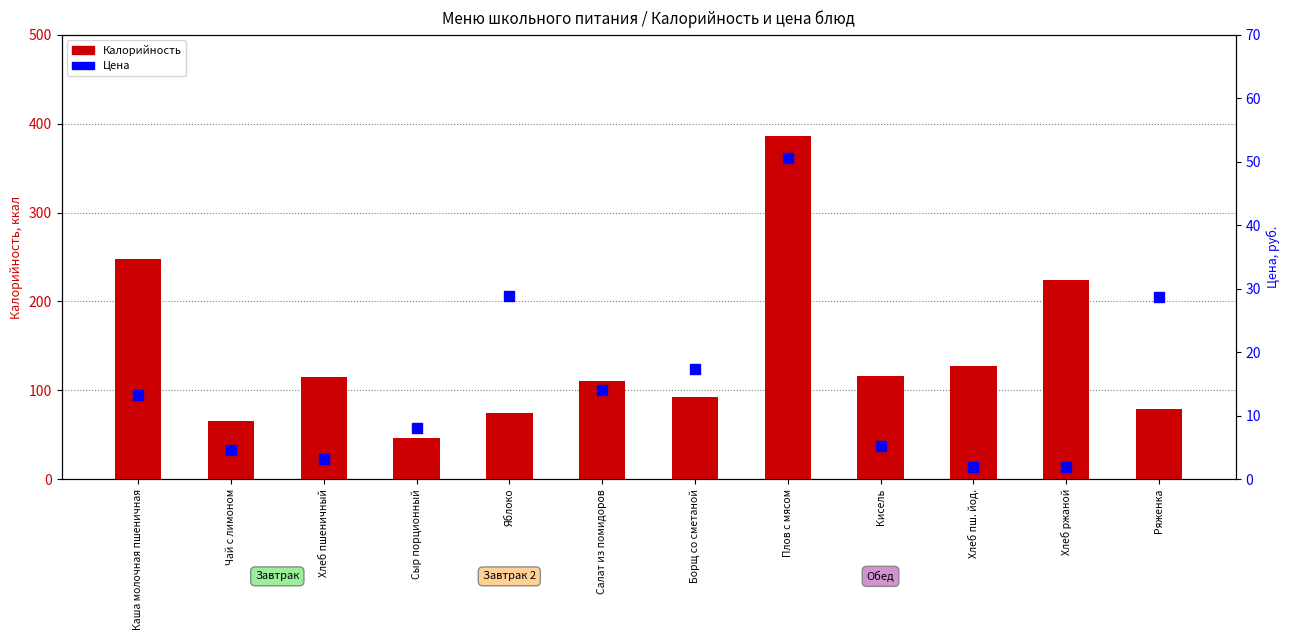

At how many categories does at least one series exceed 105?

7